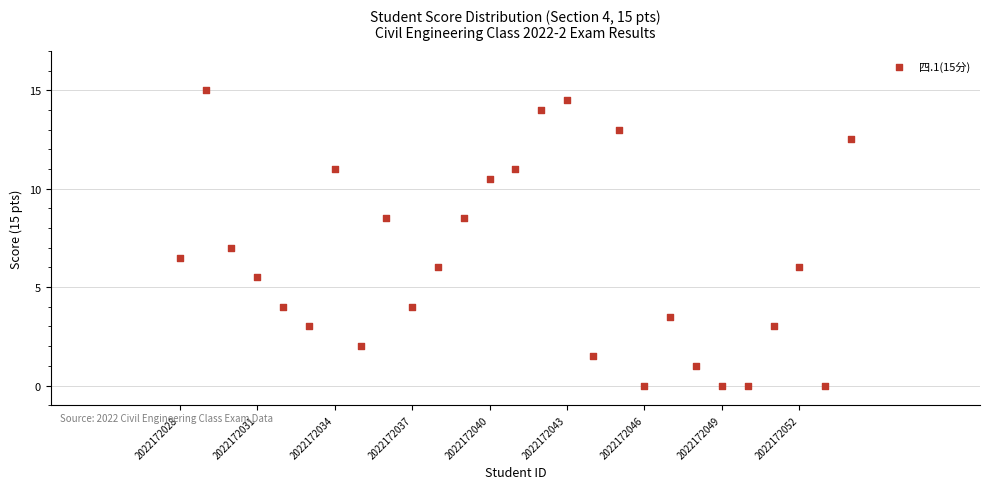

What is the range of X values (max minus min)?

26.0